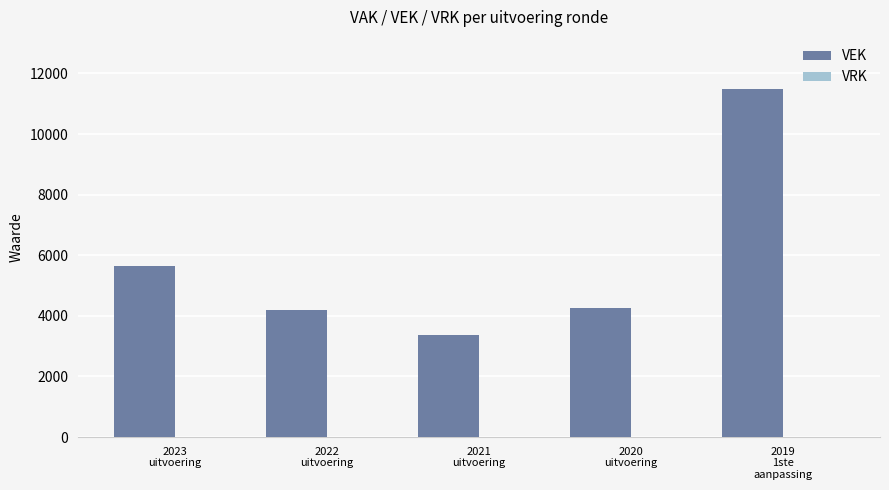

What is the sum of all values?

28949